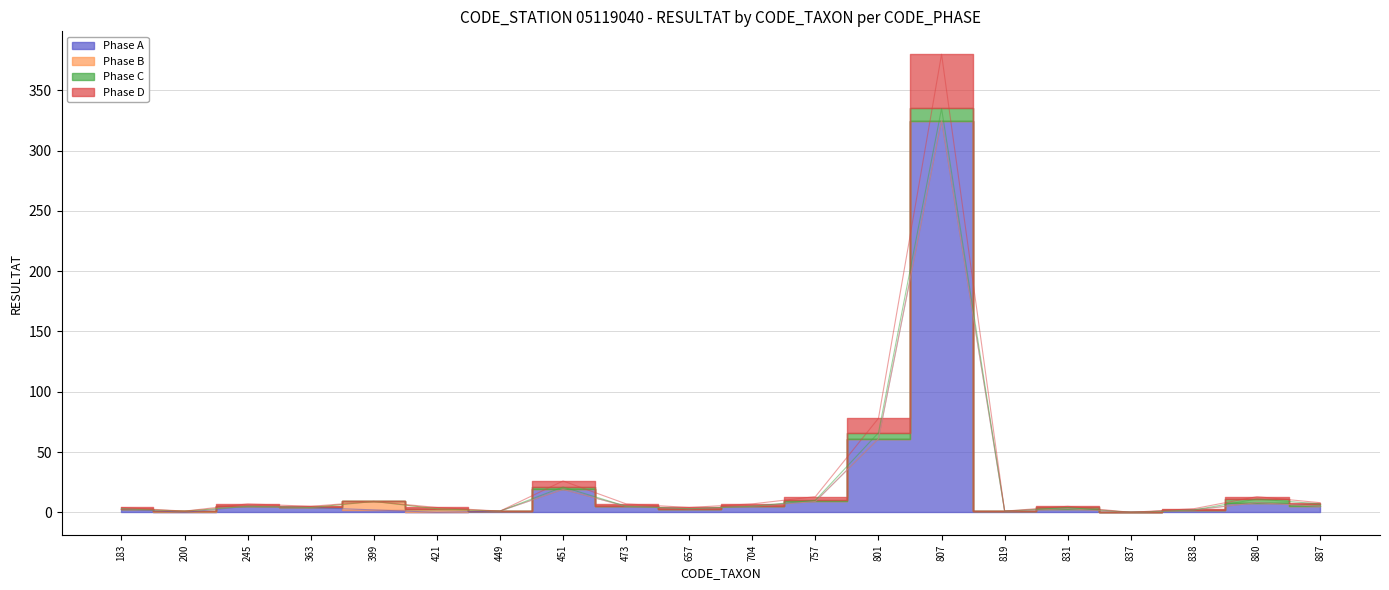

What is the spread (max minus min) of values at 421?

4